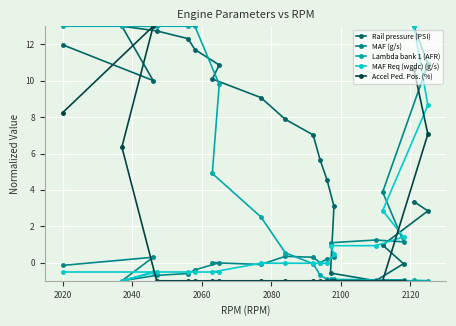

At how many categories does at least one series exceed 2?

17